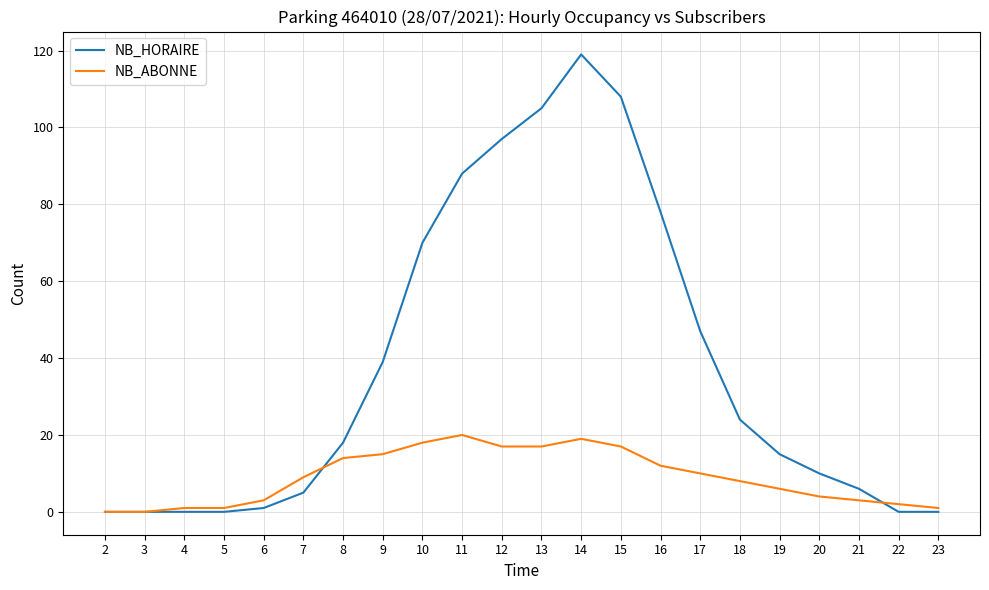

Reading right to left, extract all data points from this chart.

NB_HORAIRE: 23=0	22=0	21=6	20=10	19=15	18=24	17=47	16=78	15=108	14=119	13=105	12=97	11=88	10=70	9=39	8=18	7=5	6=1	5=0	4=0	3=0	2=0
NB_ABONNE: 23=1	22=2	21=3	20=4	19=6	18=8	17=10	16=12	15=17	14=19	13=17	12=17	11=20	10=18	9=15	8=14	7=9	6=3	5=1	4=1	3=0	2=0